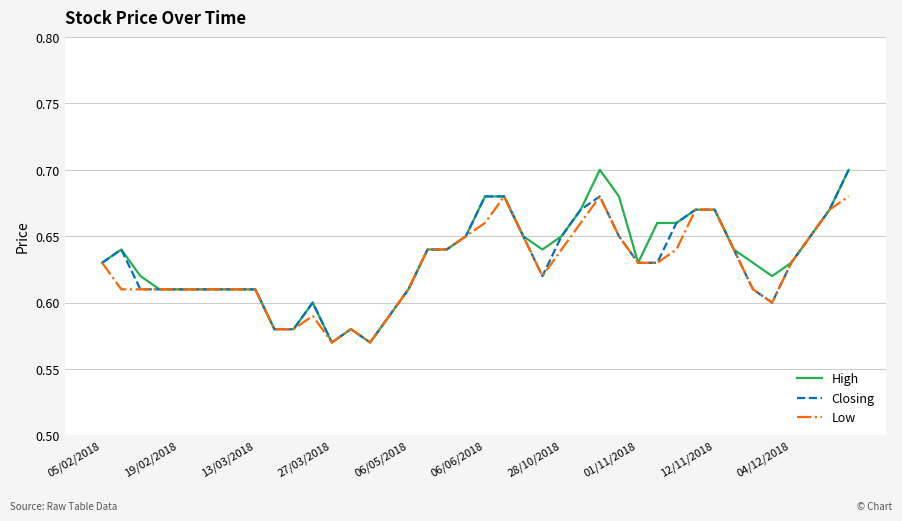

What are all the series names shown in the legend?

High, Closing, Low